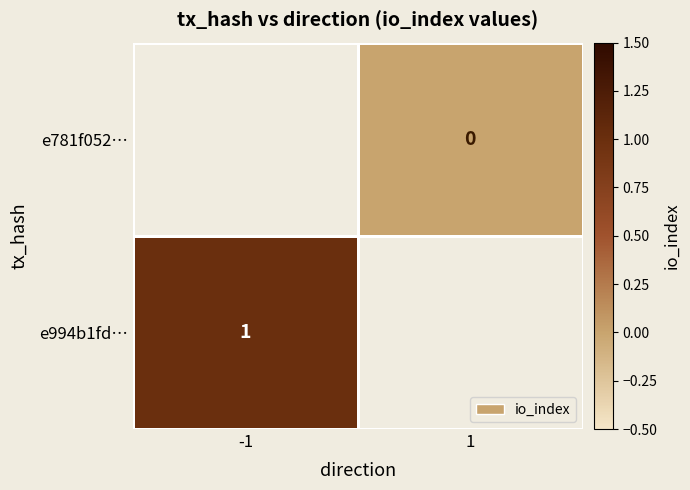

Is it true that e994b1fd… equals 1 at -1?

True